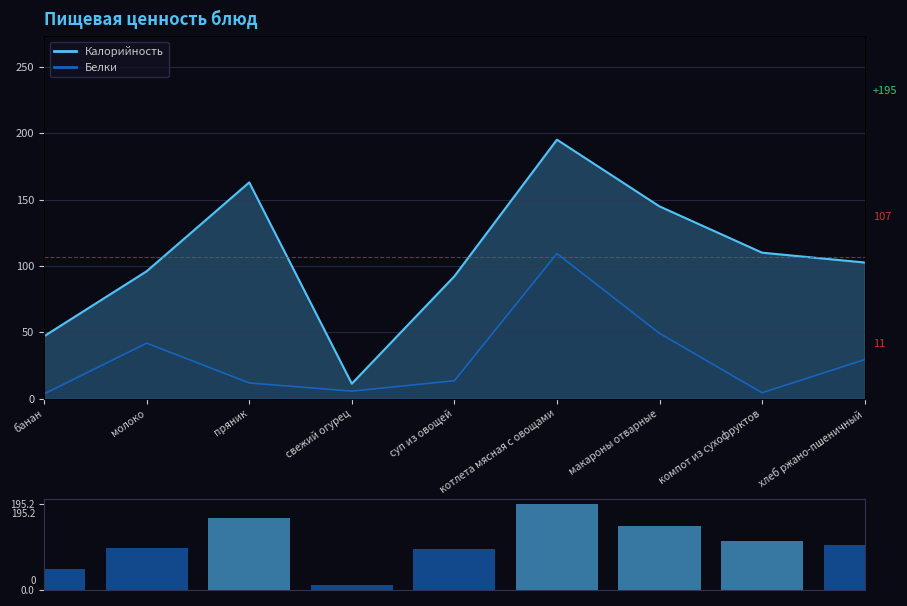

Are the bars horizontal?

No